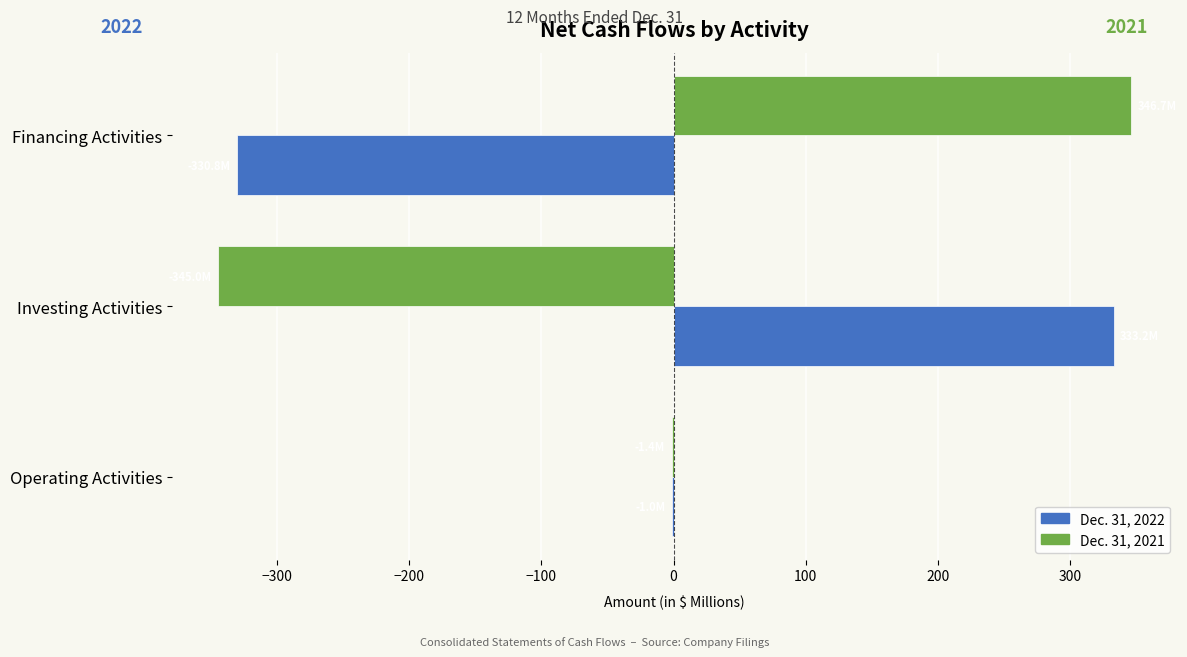

How many data points does each series have?

3